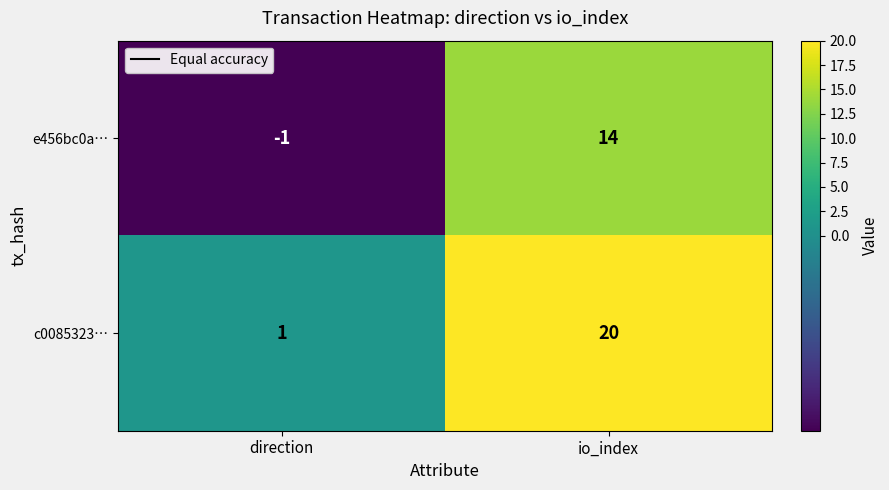

Reading left to right, transcribe all the data shown in this chart.

e456bc0a…: -1	14
c0085323…: 1	20